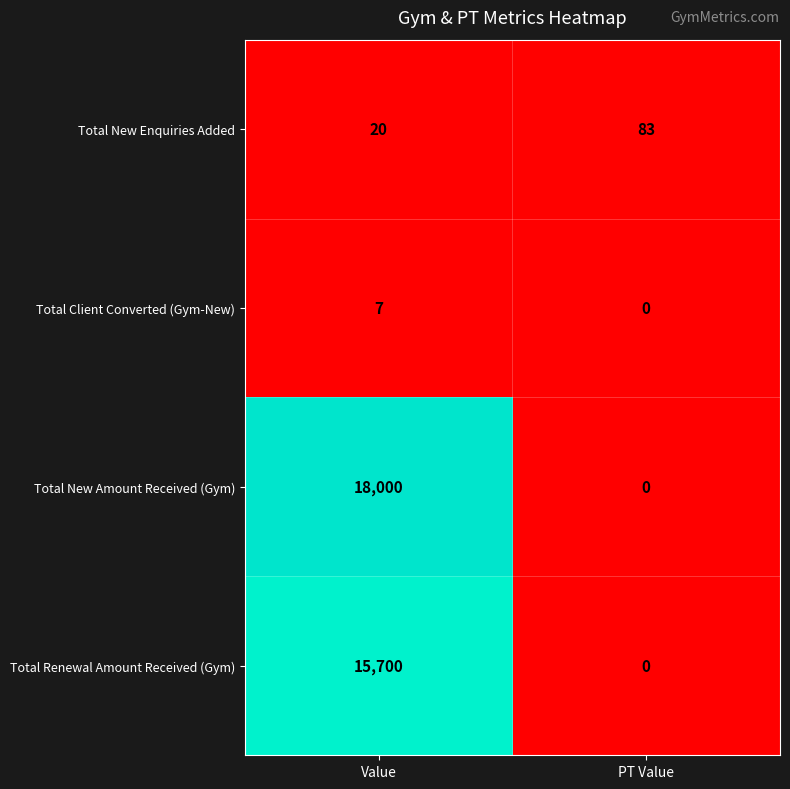

Rank the categories by Total New Enquiries Added value from lowest to highest.

Value, PT Value